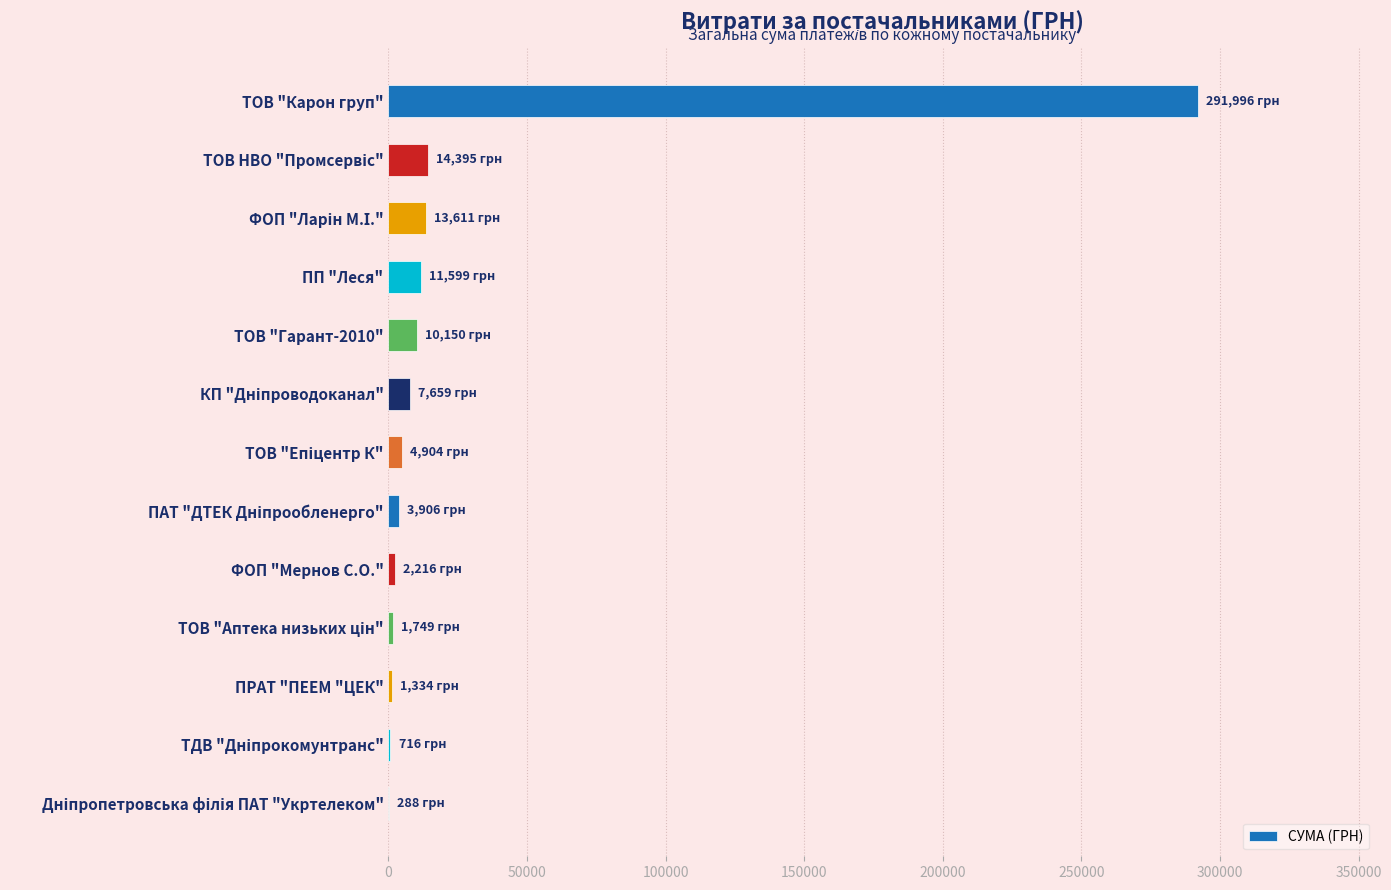

What is the approximate value at ПП "Леся"?

11599.1